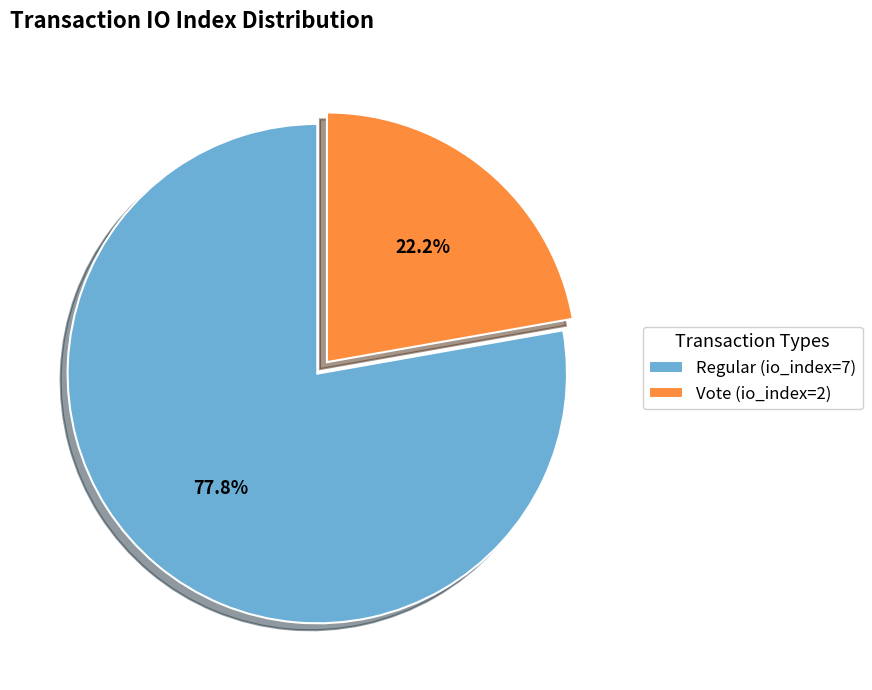

What percentage do Vote (io_index=2) and Regular (io_index=7) together represent?

100.0%